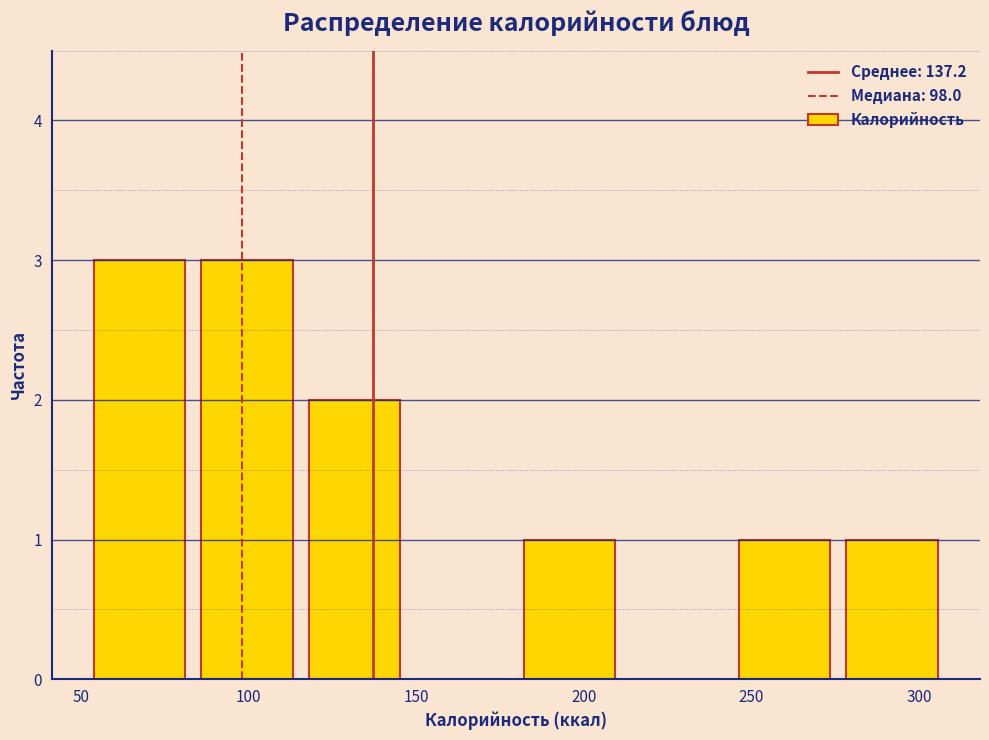

How tall is the bar that spans 245 to 275 on the x-axis? Neither the bar edges nor the heights are printed on the chart, so give them approximately, as read against the axes.

1